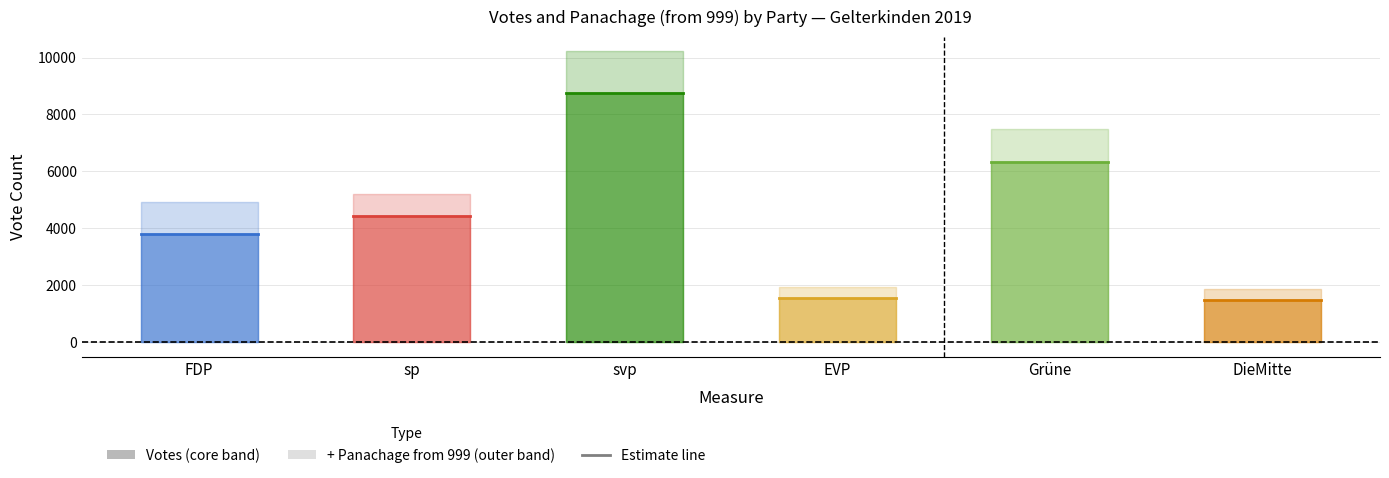

Is this an area chart (filled region under the line)?

No